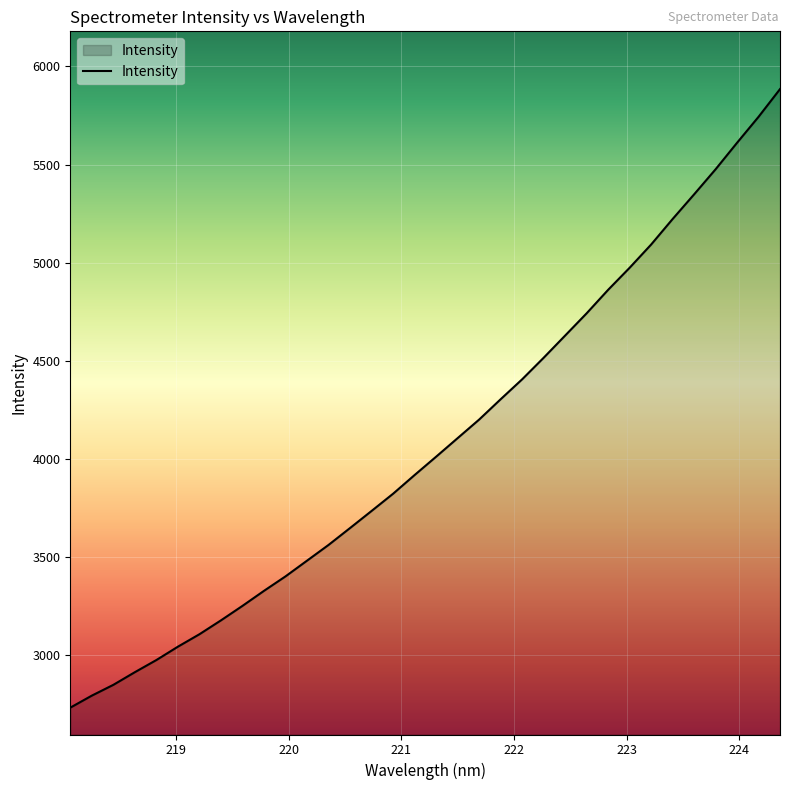

What is the greatest value displayed?

5884.5